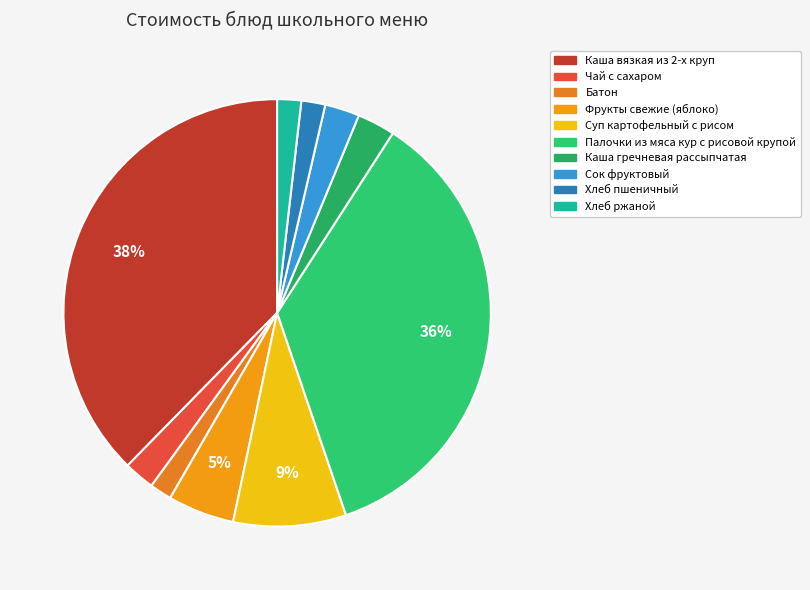

To the nearest percent, what portion does Хлеб ржаной represent?

2%